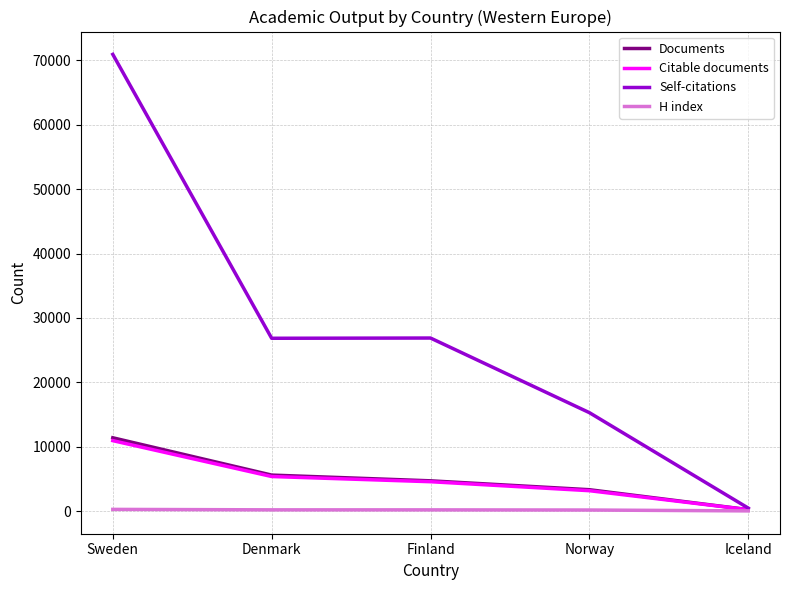

Where is Documents nearest to the value 5821?

Denmark